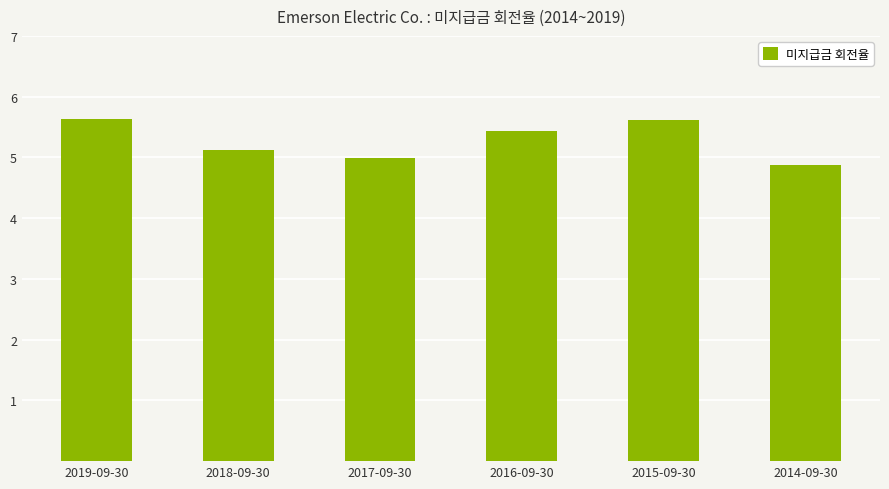

What is the difference between the maximum and minimum values?

0.8